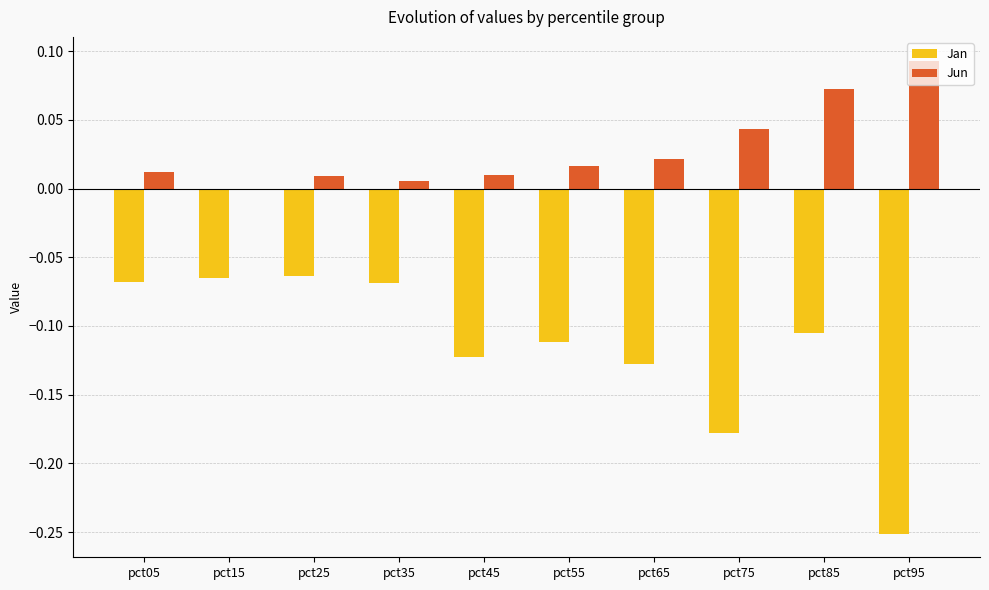

Count the number of data series in this chart.

2